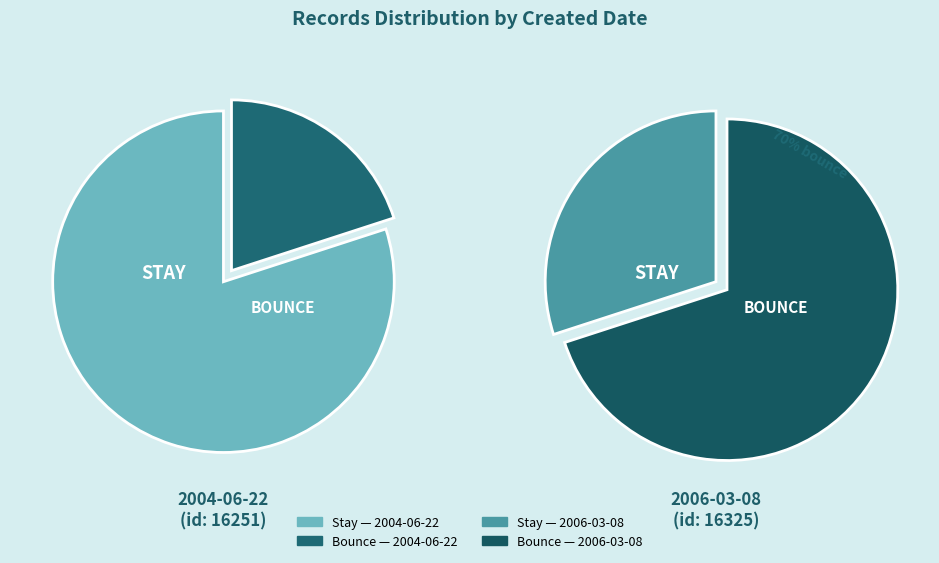

To the nearest percent, what percentage of the pie is 2006-03-08?

50%